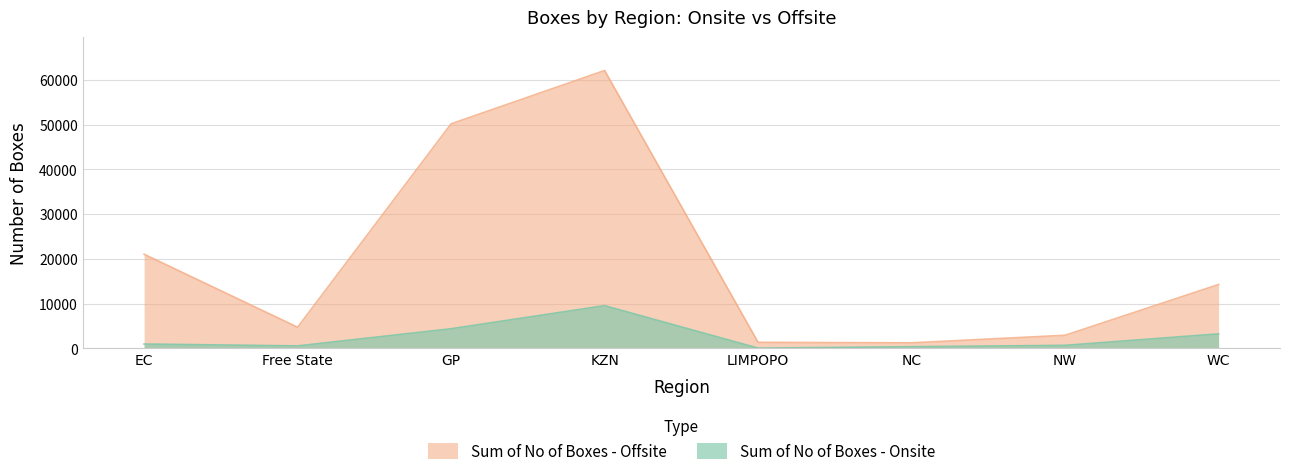

Rank the series at GP from lowest to highest value.

Sum of No of Boxes - Onsite, Sum of No of Boxes - Offsite